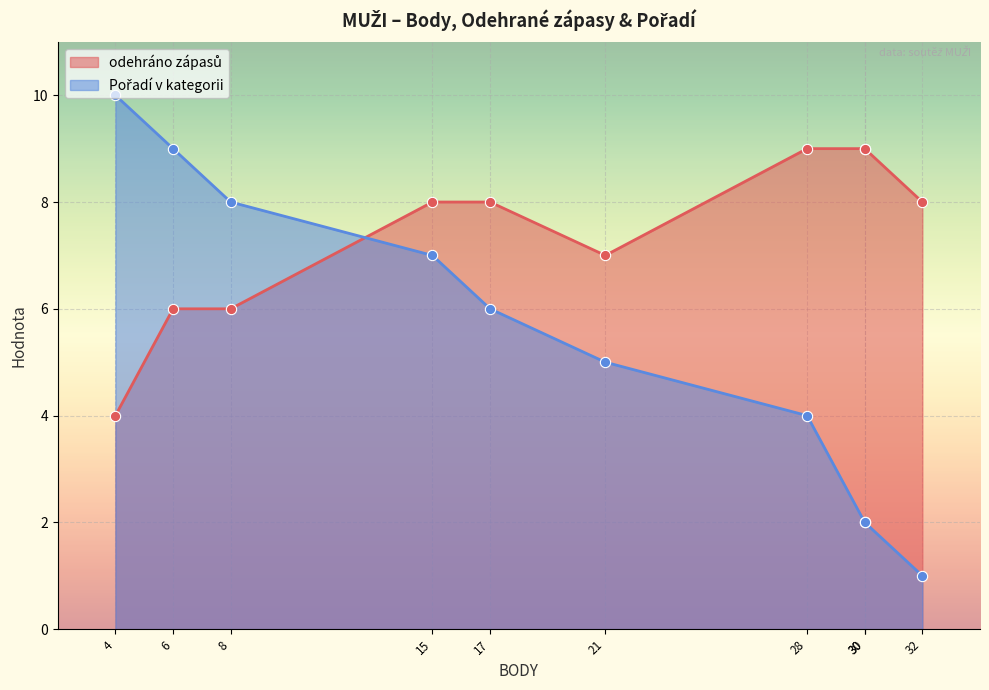

Which series has the largest total across all categories?

odehráno zápasů